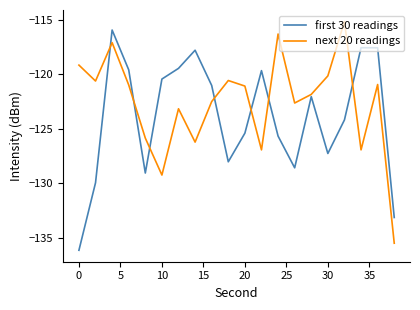

What is the maximum value shown in the chart?

-115.2